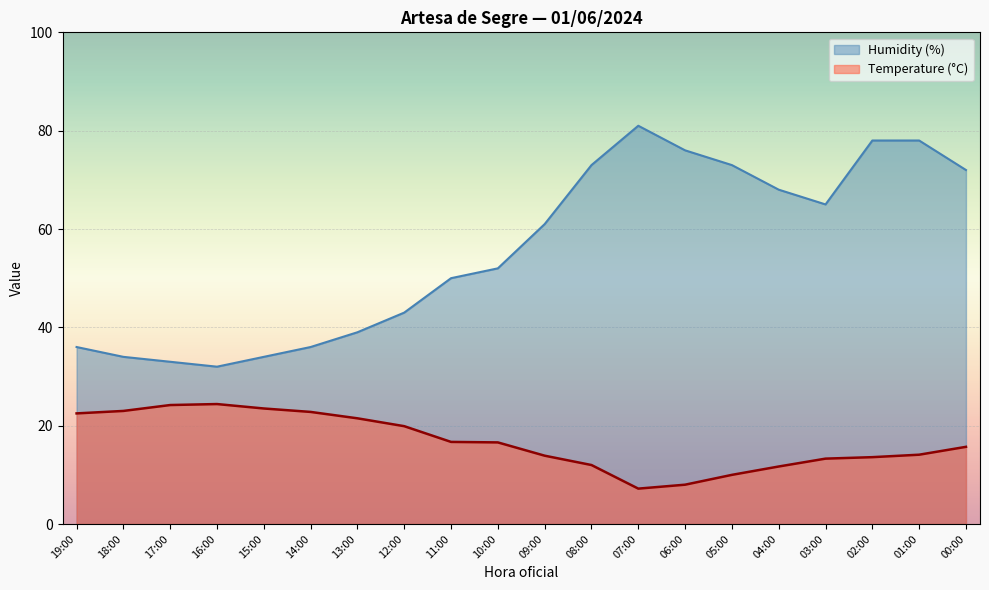

At which label does Humidity (%) reach its peak?

07:00